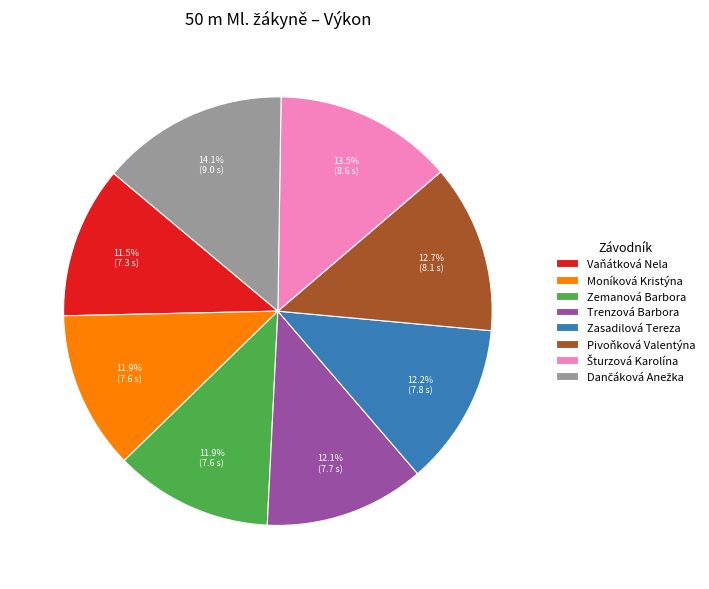

Combined, what portion of the pie is Zemanová Barbora and Vaňátková Nela?

23.4%